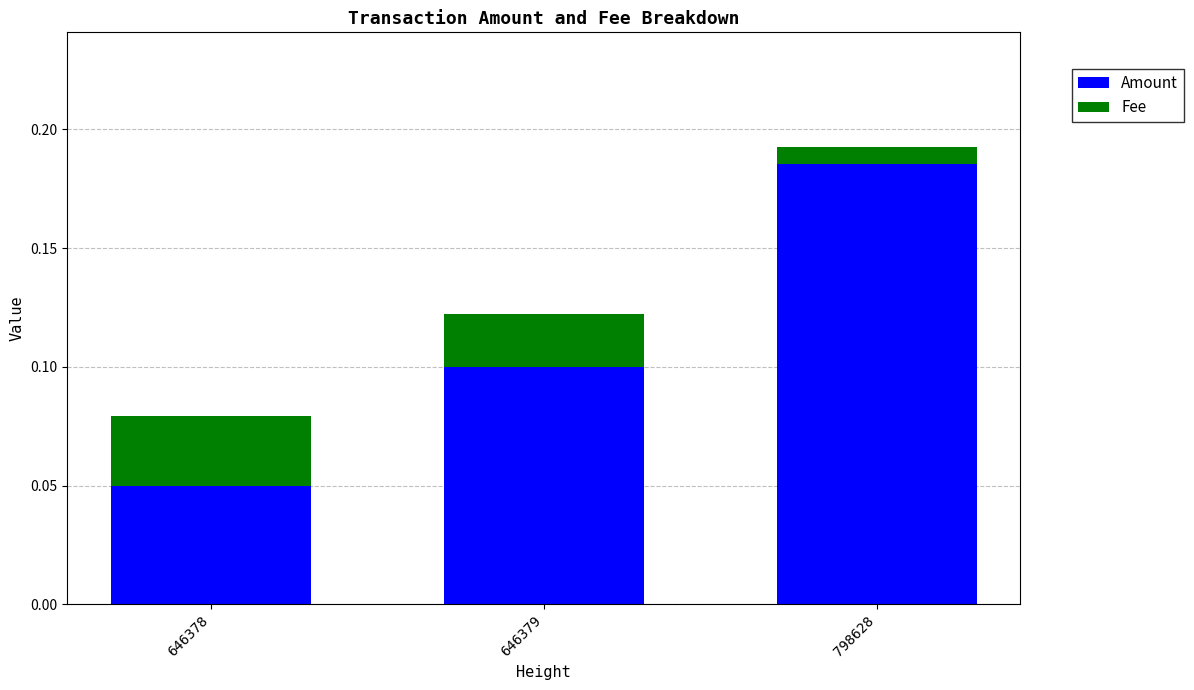

True or false: Amount has a value of 0.1 at 646379.

True